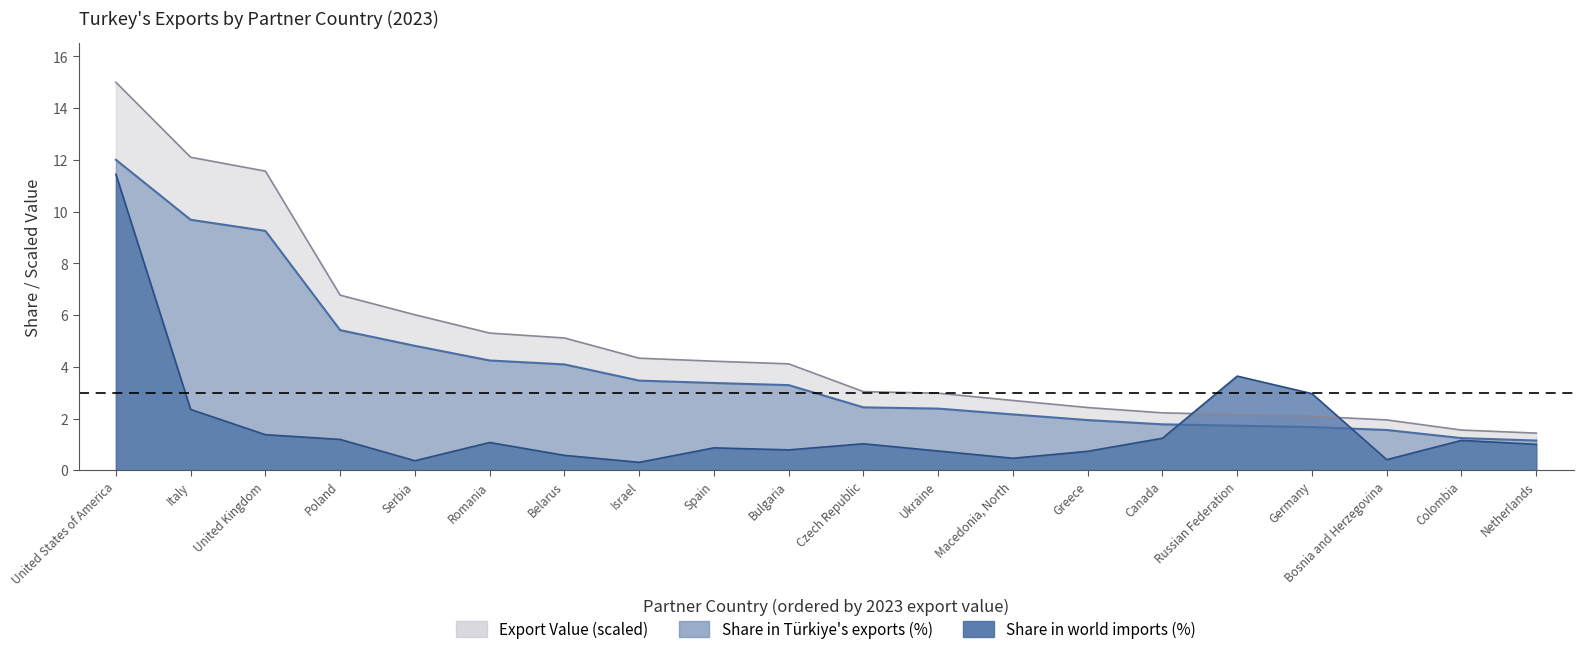

What is the label of the 9th point from the right?

Ukraine